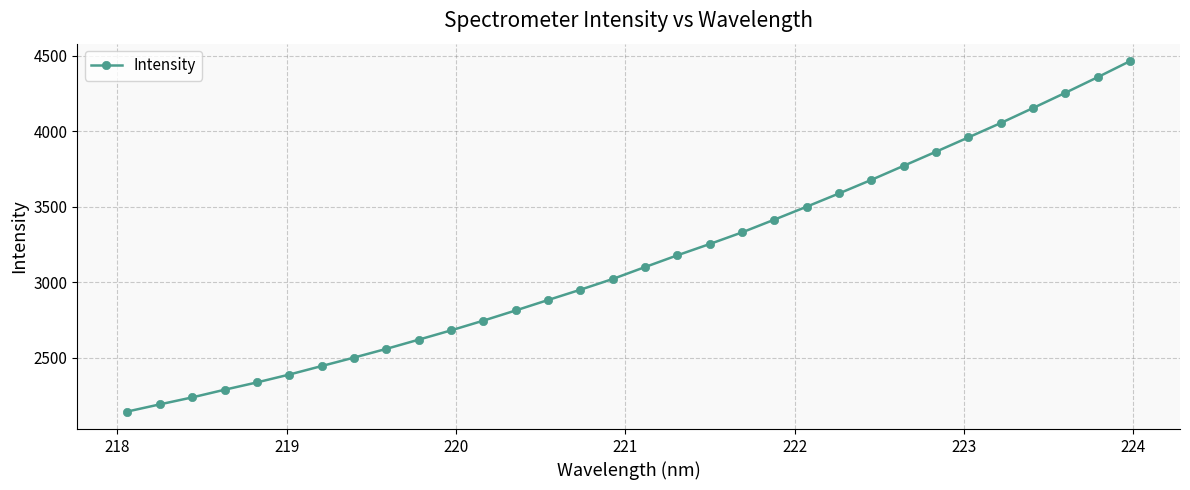

What is the average value?

3148.4